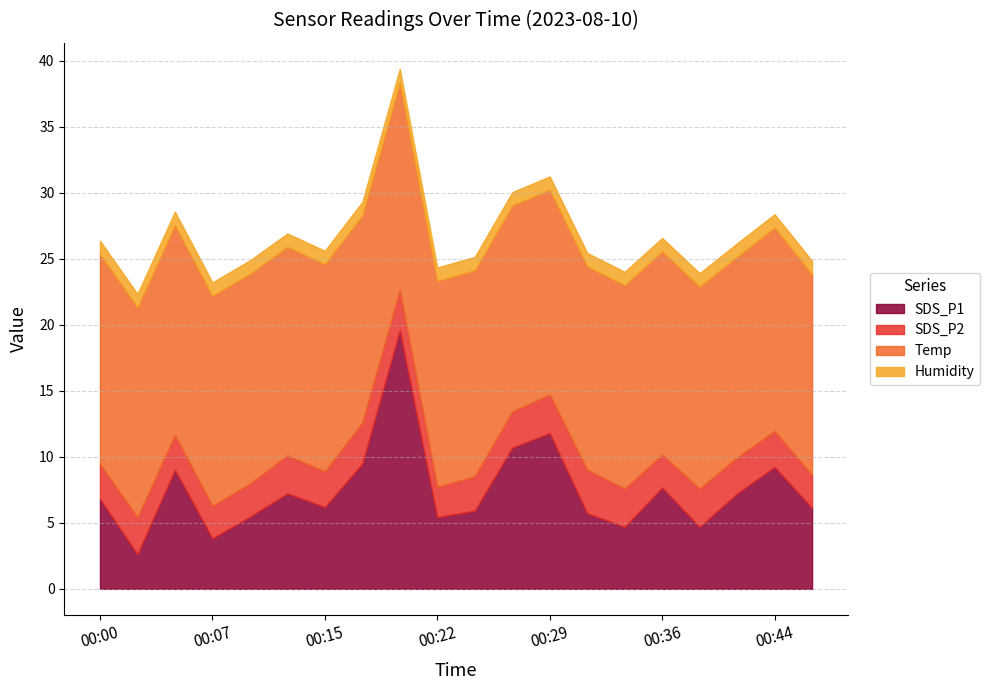

What is the value of the Temp point at the 5th from the left?

15.9